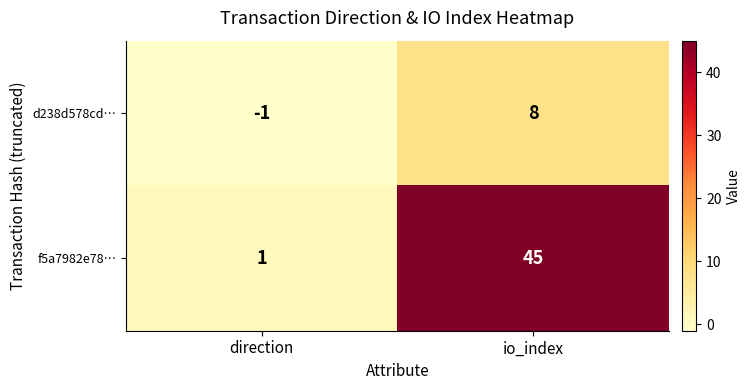

What is the sum of all f5a7982e78… values?

46